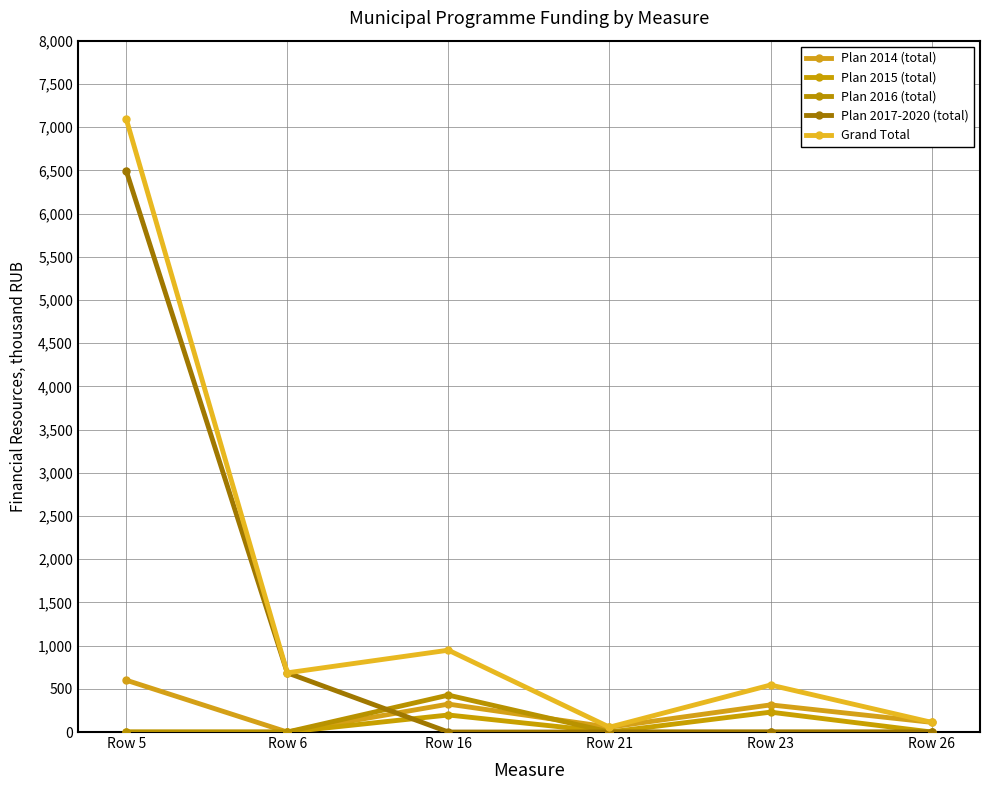

Reading left to right, what are all the values shown in this chart?

Plan 2014 (total): 600	0	323	56	314	112
Plan 2015 (total): 0	0	197	0	230	0
Plan 2016 (total): 0	0	427	0	0	0
Plan 2017-2020 (total): 6496	685	0	0	0	0
Grand Total: 7096	685	947	56	544	112